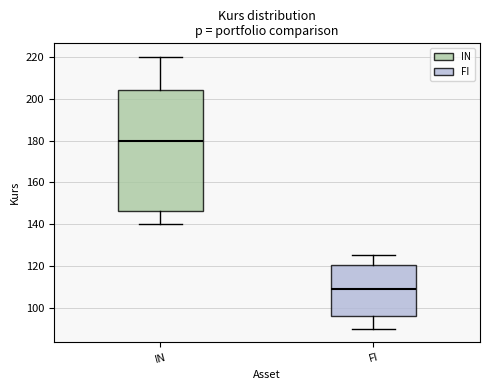

Which box has the highest median line?

IN